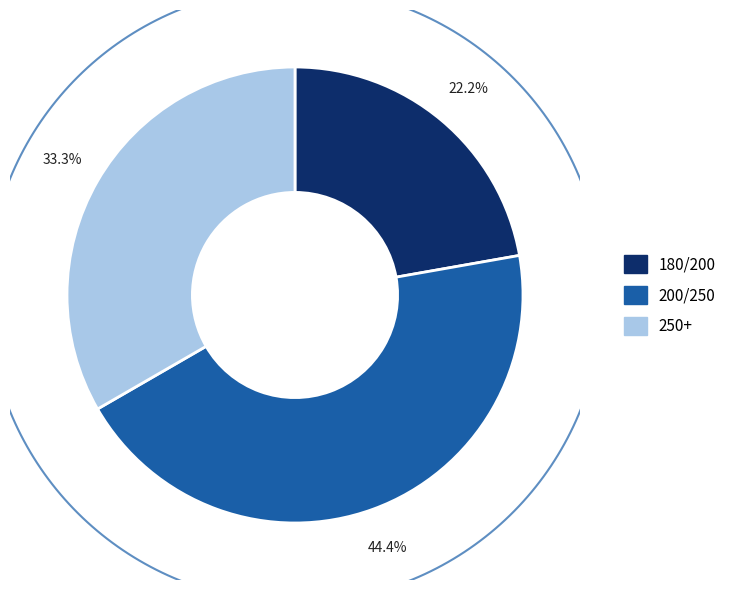

Does any single category account for the majority?

No